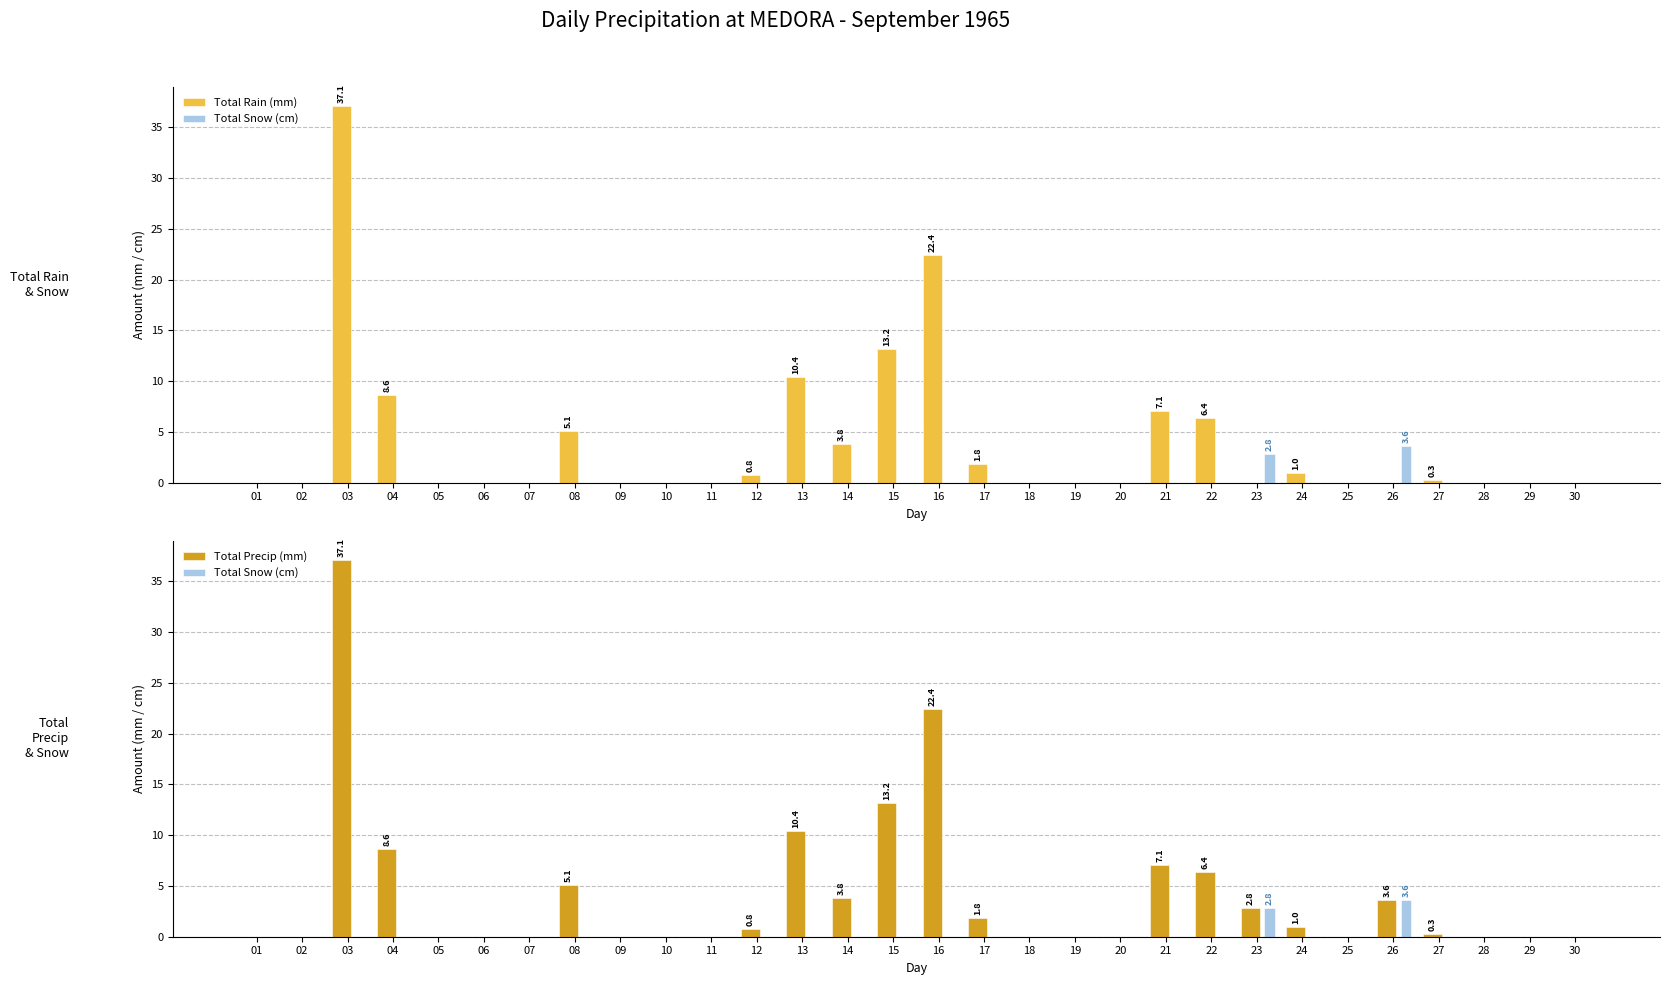

Rank the series at 24 from lowest to highest value.

Total Snow (cm), Total Rain (mm), Total Precip (mm)